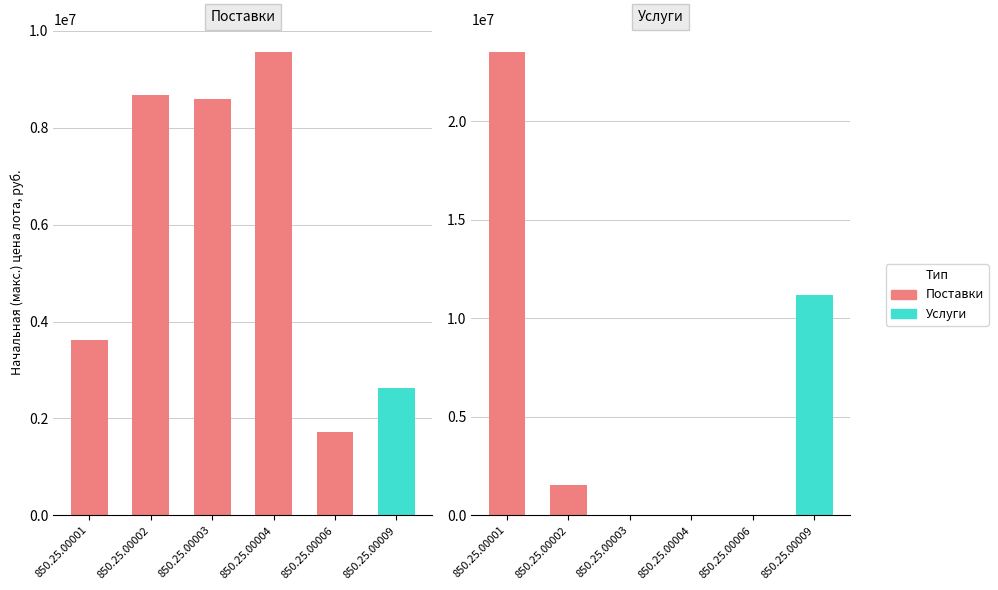

Reading left to right, list all the values displayed in this chart.

Поставки: 850.25.00001=3625000.0	850.25.00002=8676500.0	850.25.00003=8587047.3	850.25.00004=9553065.9	850.25.00006=1726520.9	850.25.00009=2633171.8
Услуги: 850.25.00001=23484673.1	850.25.00002=1536000.0	850.25.00003=7500.0	850.25.00004=20000.0	850.25.00006=8500.0	850.25.00009=11161690.4